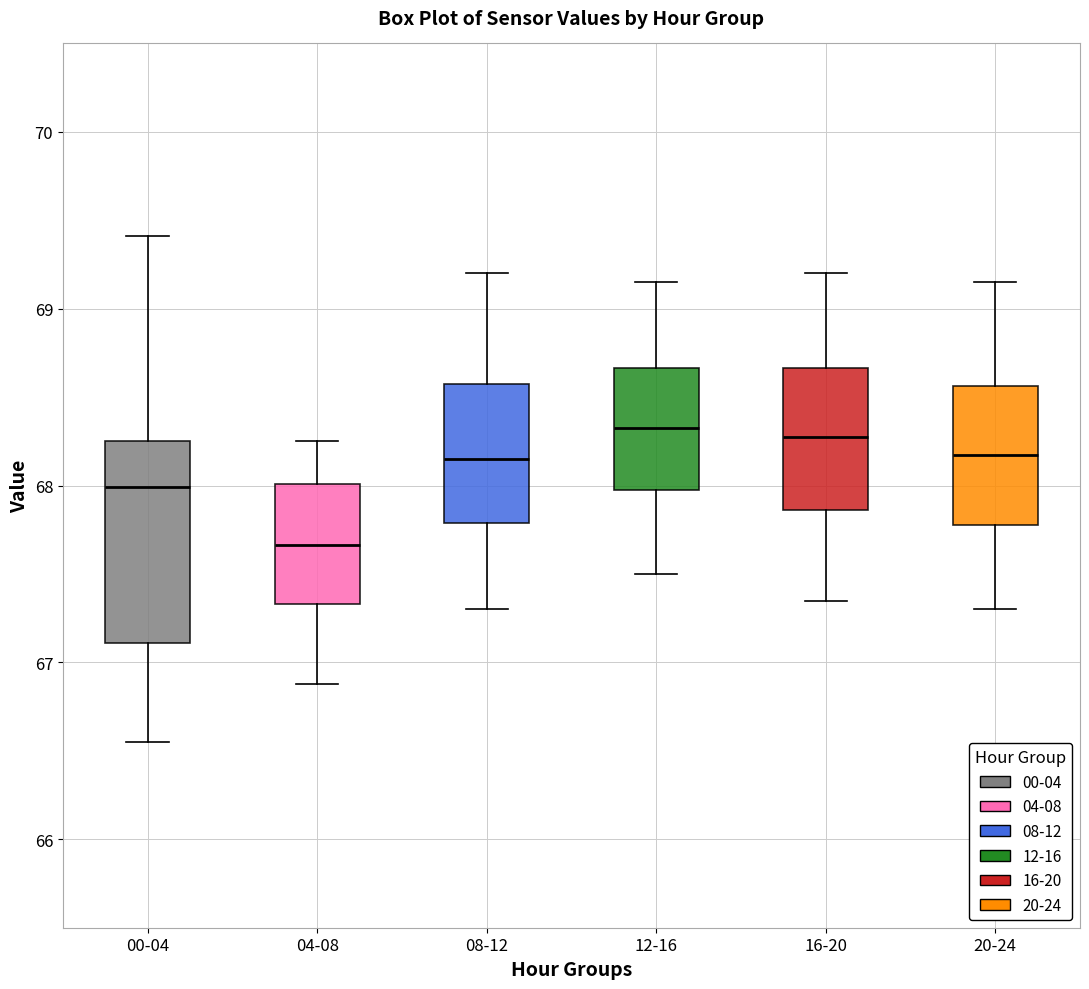

Where is the lower edge of the box for 20-24 on the y-axis? The values are not printed on the chart, so give them approximately, as read against the axis.

67.8